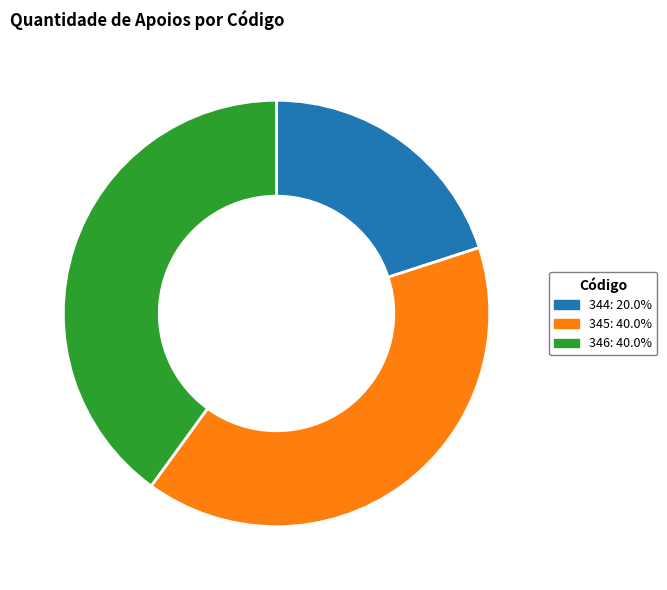

Do 346 and 344 together represent more than half of the pie?

Yes